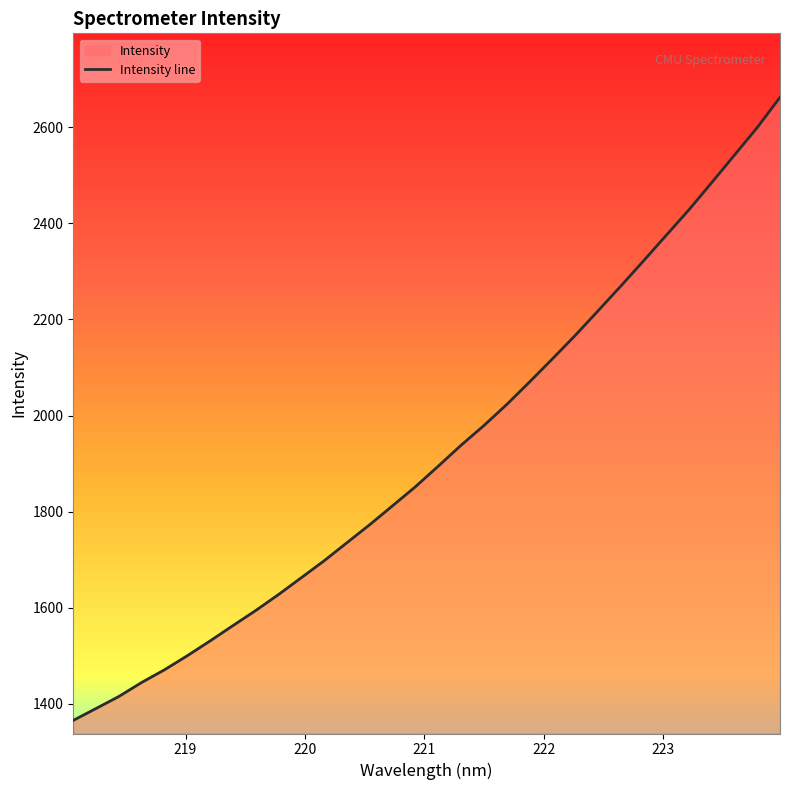

How many lines are shown in the chart?

1